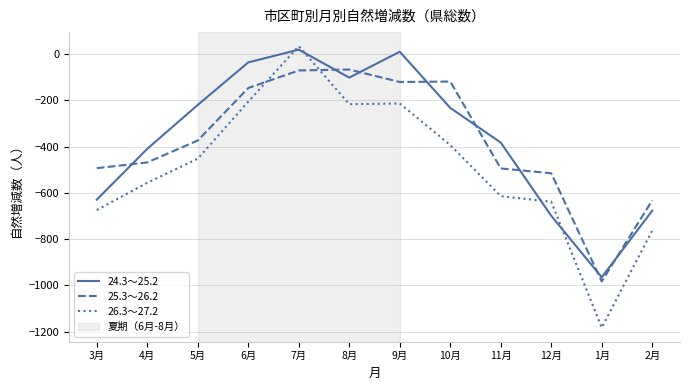

Where do 24.3～25.2 and 25.3～26.2 first cross each other?

3月 and 4月